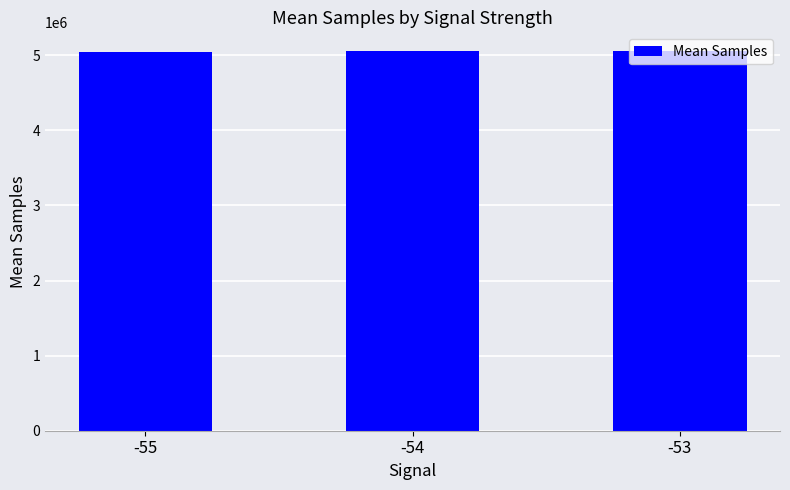

What is the change in value from -55 to -53?

+4341.0